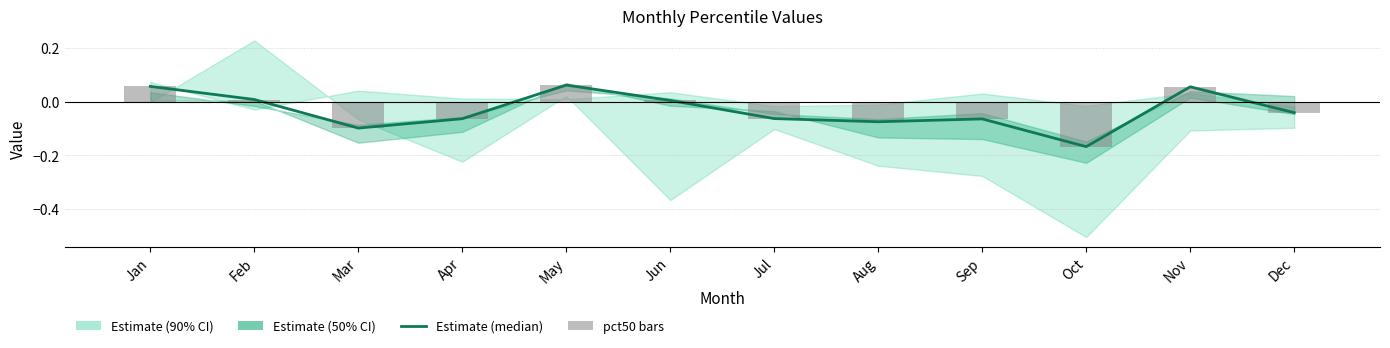

What is the difference between the pct50 bars values at May and Apr?

0.1